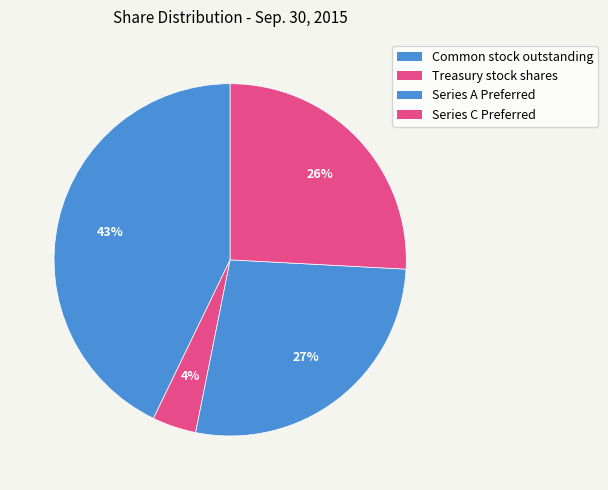

How many slices are in this pie chart?

4